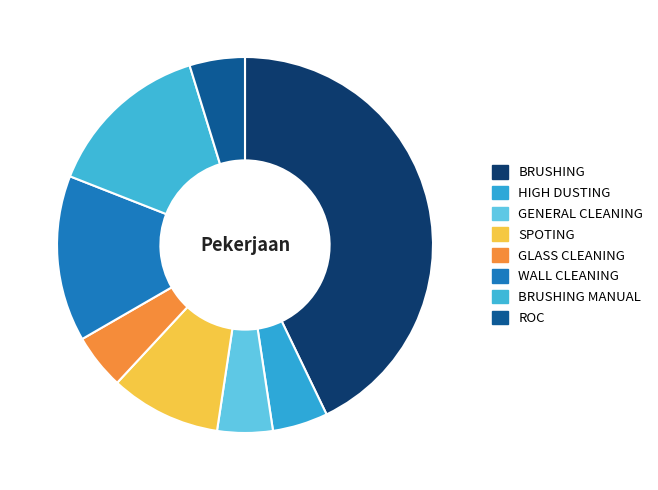

Does BRUSHING MANUAL represent more than half of the total?

No